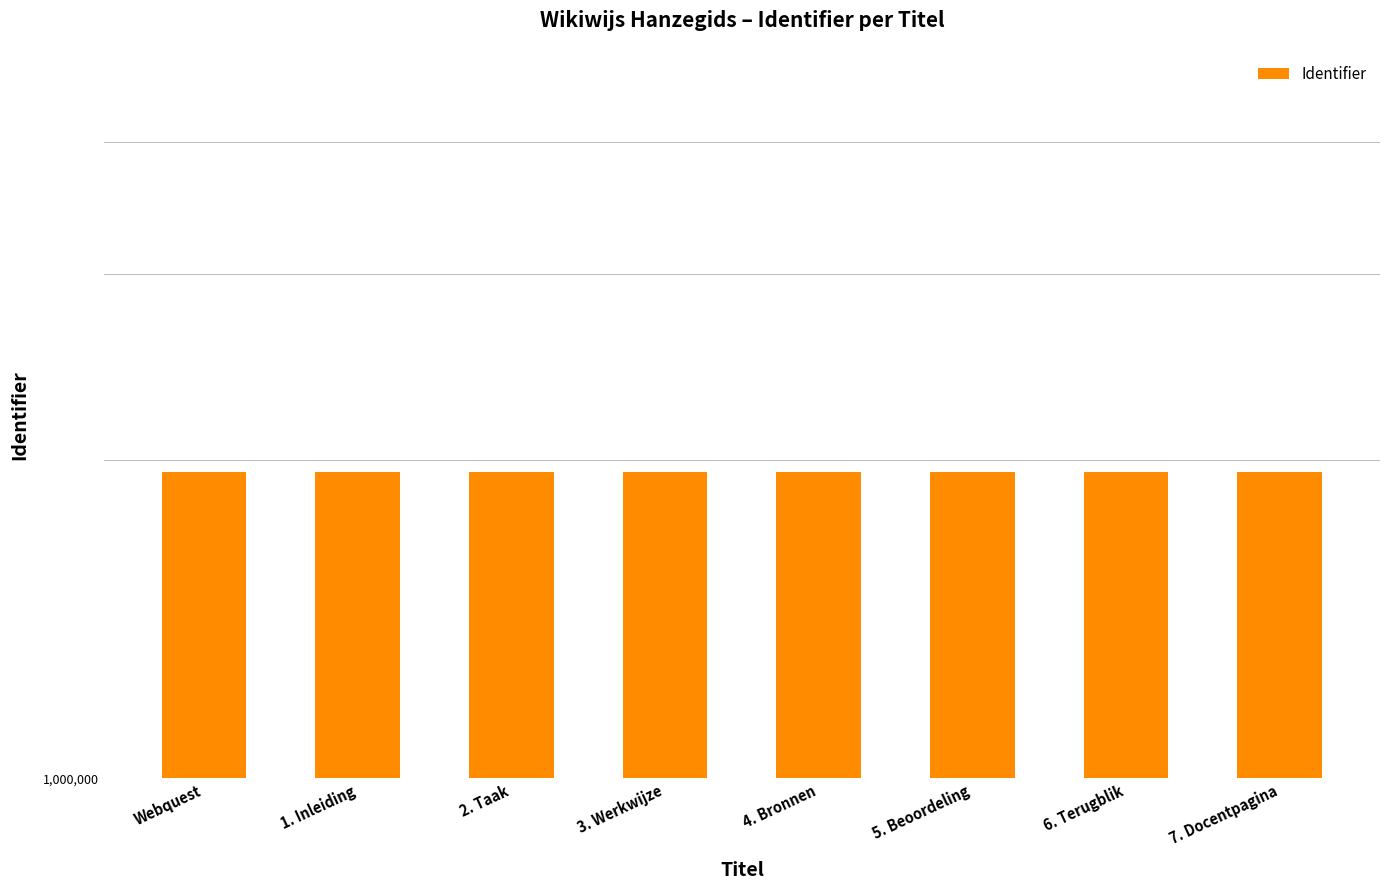

Reading left to right, extract all data points from this chart.

Webquest=1947605	1. Inleiding=1947608	2. Taak=1947610	3. Werkwijze=1947612	4. Bronnen=1947614	5. Beoordeling=1947616	6. Terugblik=1947618	7. Docentpagina=1947620